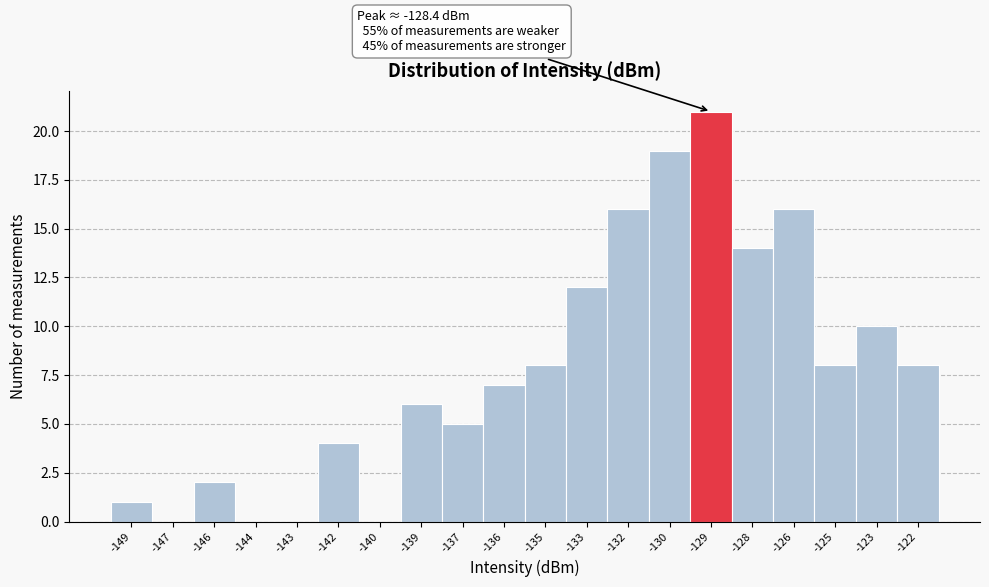

Reading left to right, transcribe all the data shown in this chart.

-149=1	-147=0	-146=2	-144=0	-143=0	-142=4	-140=0	-139=6	-137=5	-136=7	-135=8	-133=12	-132=16	-130=19	-129=21	-128=14	-126=16	-125=8	-123=10	-122=8